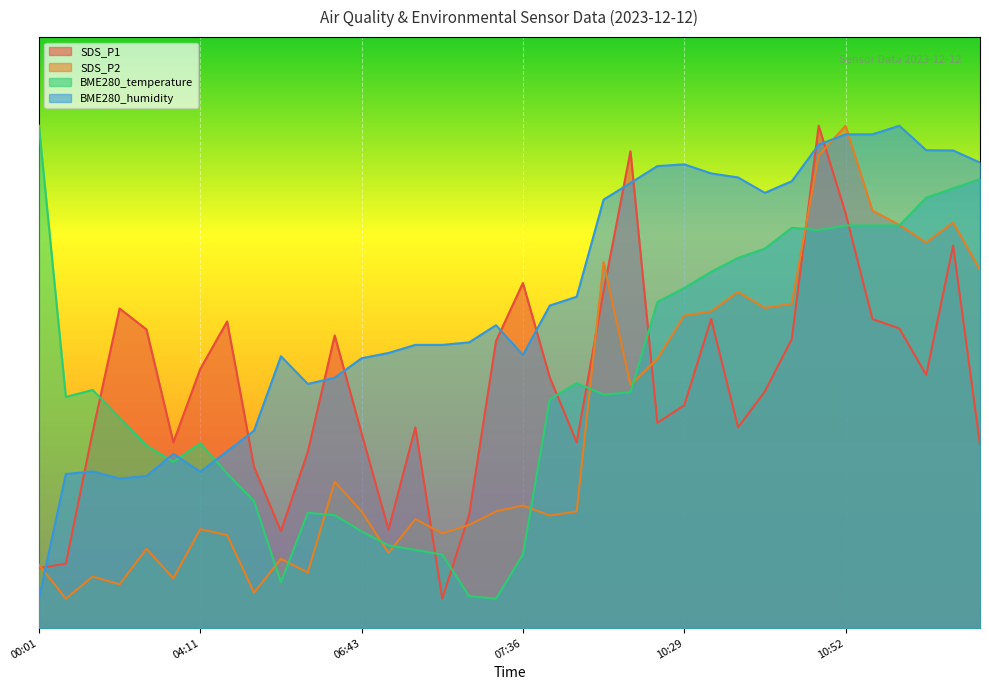

What are all the series names shown in the legend?

SDS_P1, SDS_P2, BME280_temperature, BME280_humidity